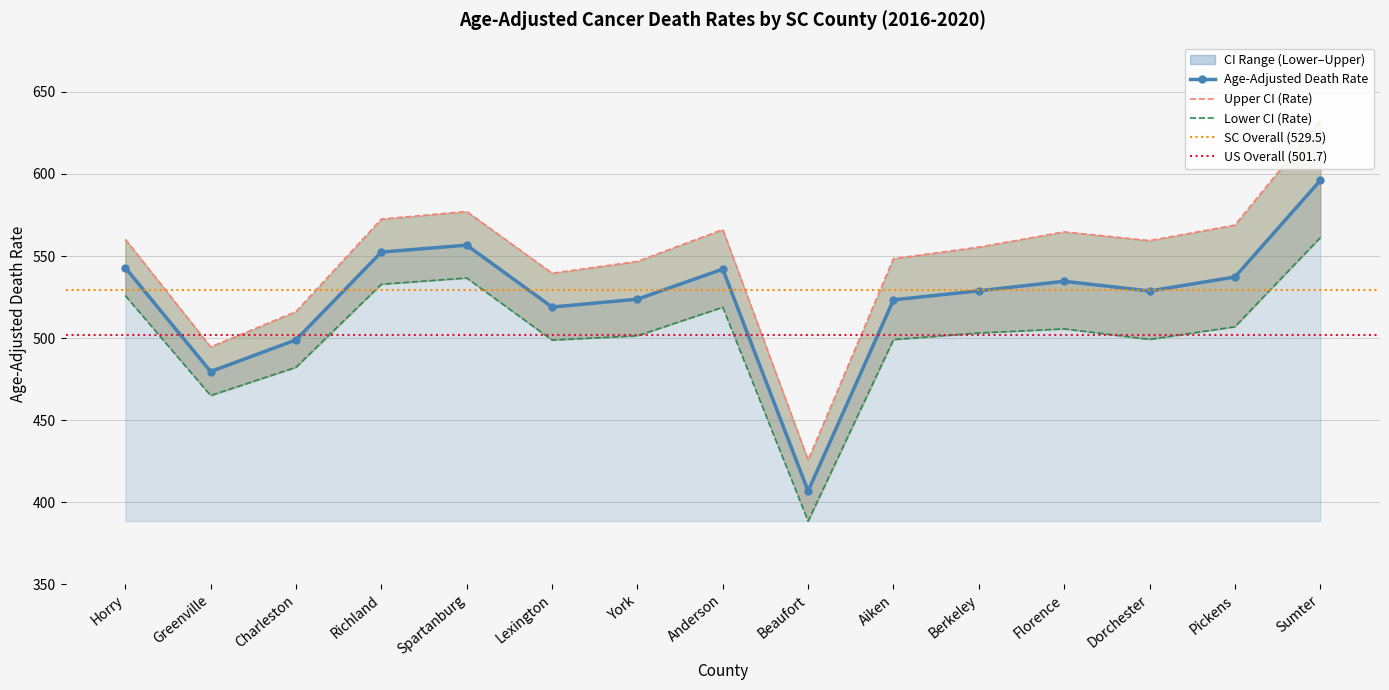

Where is Lower CI (Rate) nearest to the value 474?

Charleston